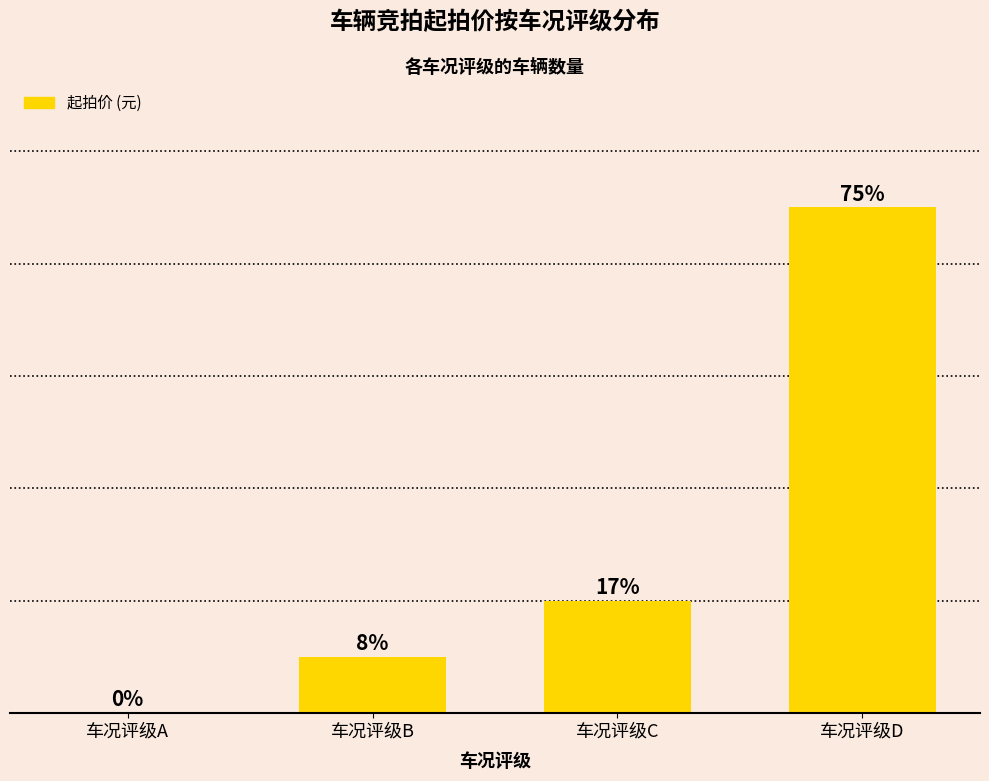

The value at 车况评级C is 1. True or false?

False